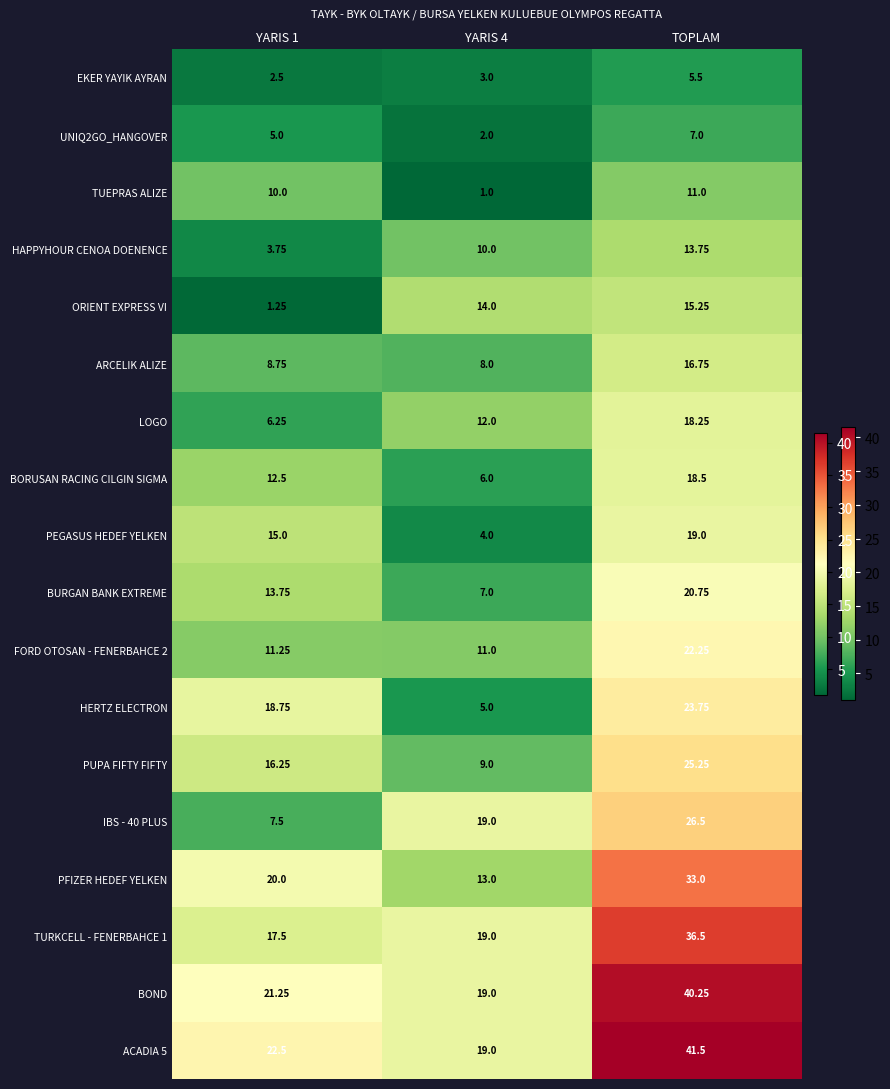

Between YARIS 1 and YARIS 4, which series saw the biggest shift?

HERTZ ELECTRON